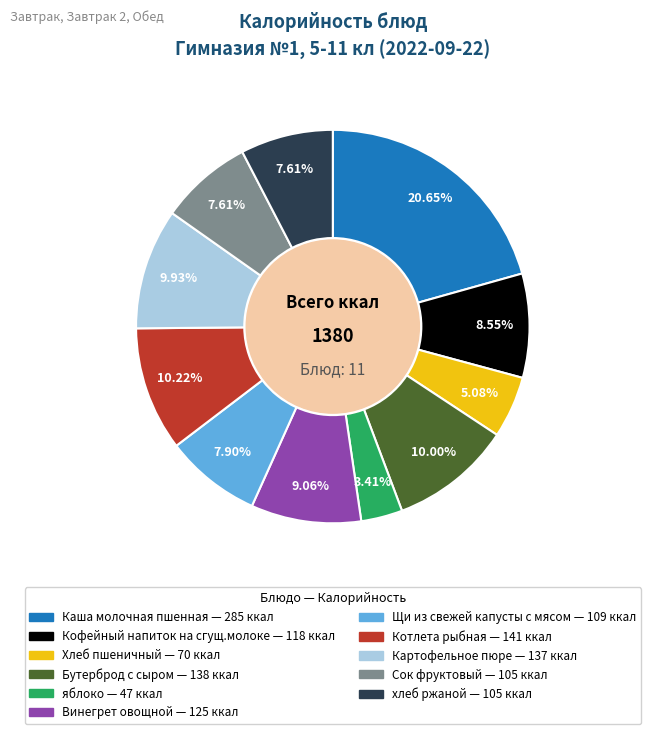

How many slices are in this pie chart?

11